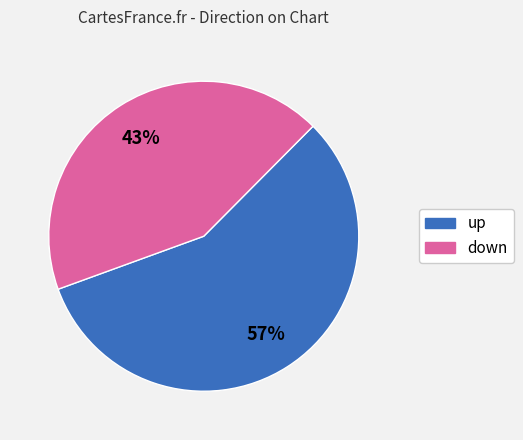

Do up and down together represent more than half of the pie?

Yes